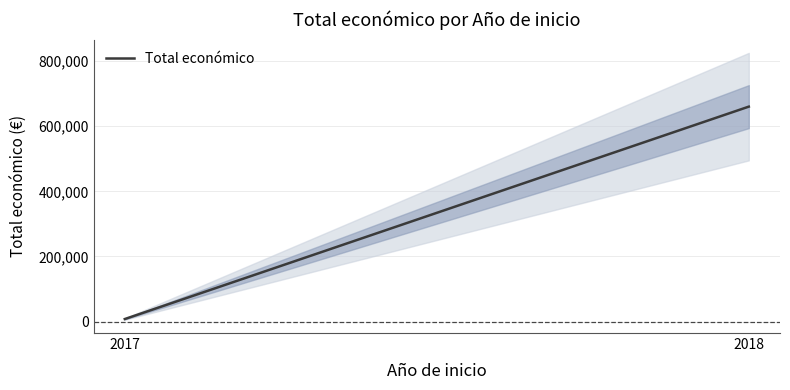

Reading left to right, what are all the values shown in this chart?

2017=7960	2018=659946